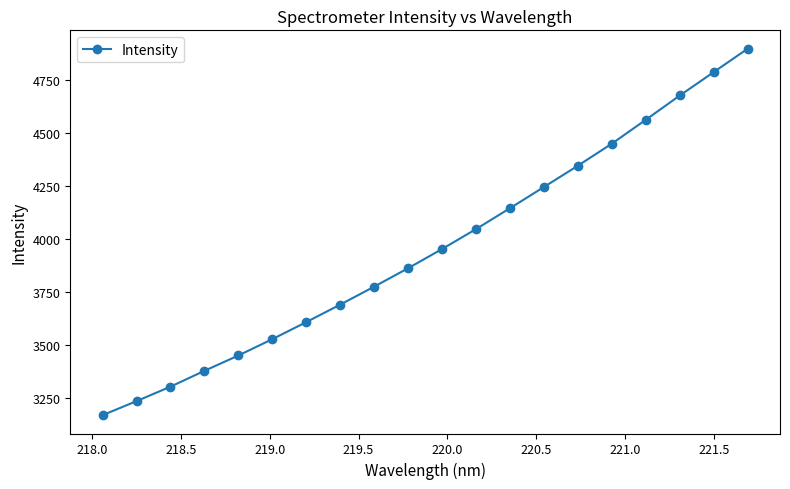

What is the sum of all values?

79099.6